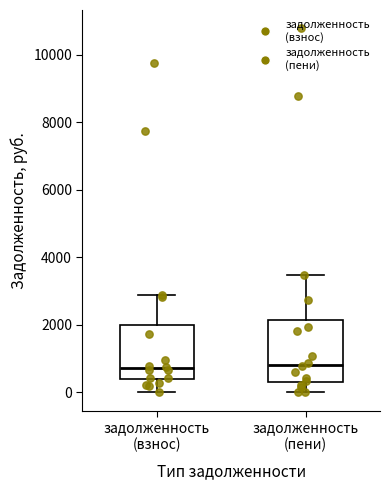

Comparing the boxes themselves (not the whiskers), which one is the tallest?

задолженность (пени)